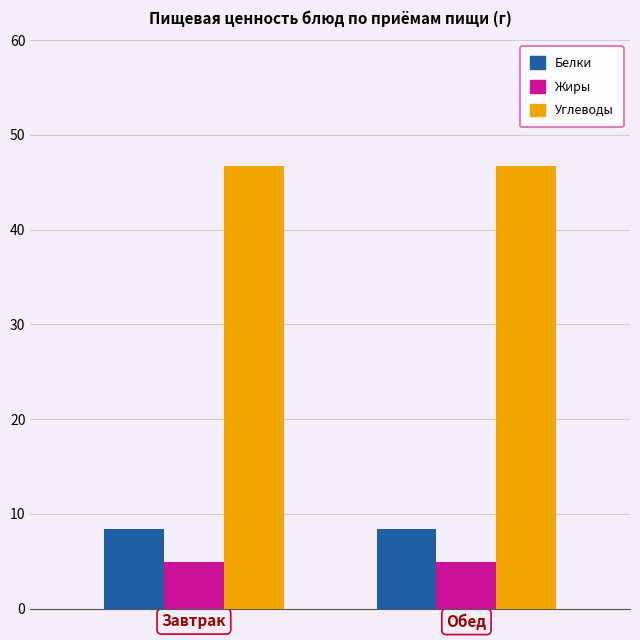

True or false: Белки has a value of 8.4 at Обед.

True